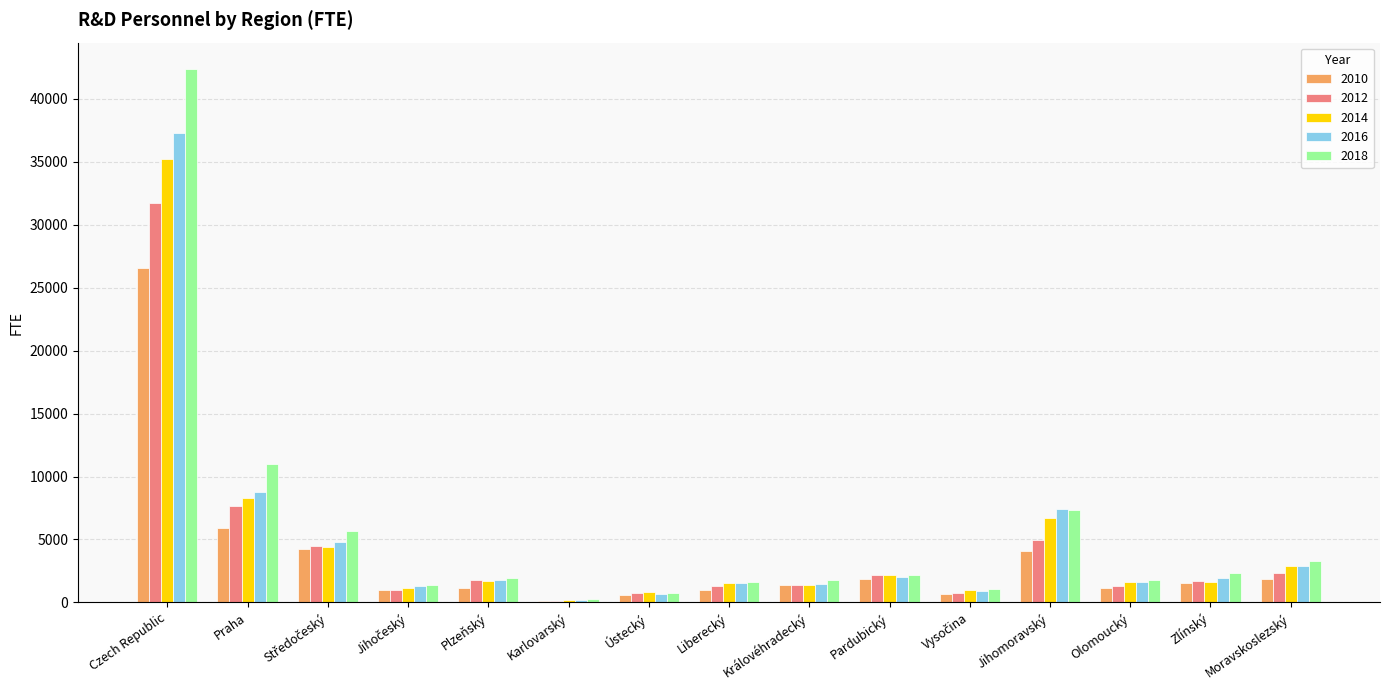

What is the maximum value for 2010?

26540.9